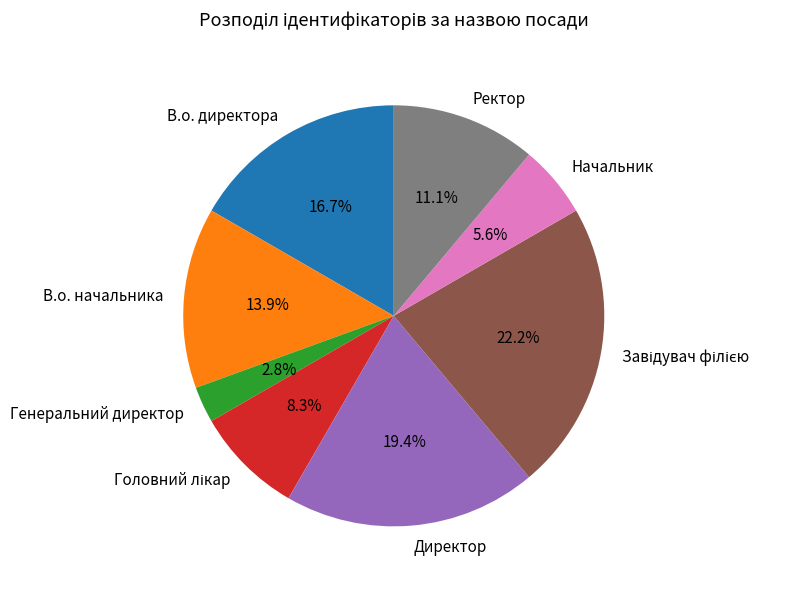

How many slices are in this pie chart?

8